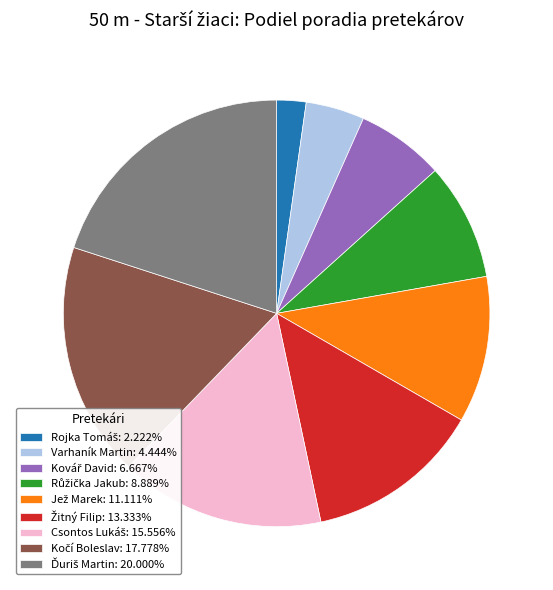

Is there a majority slice in this chart?

No